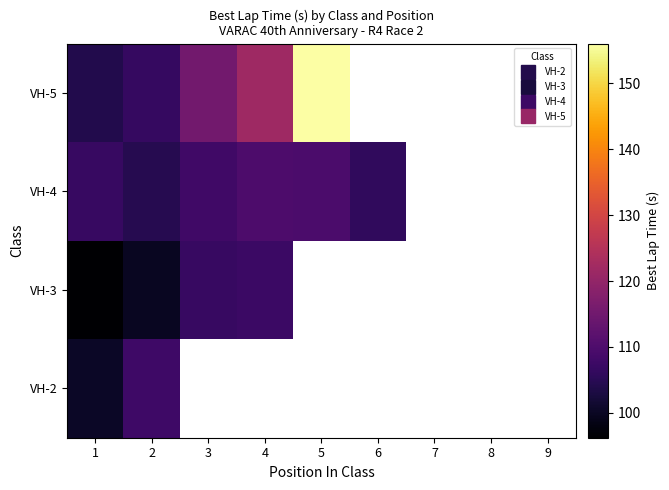

The value of VH-5 at 1 is 52.8. True or false?

False